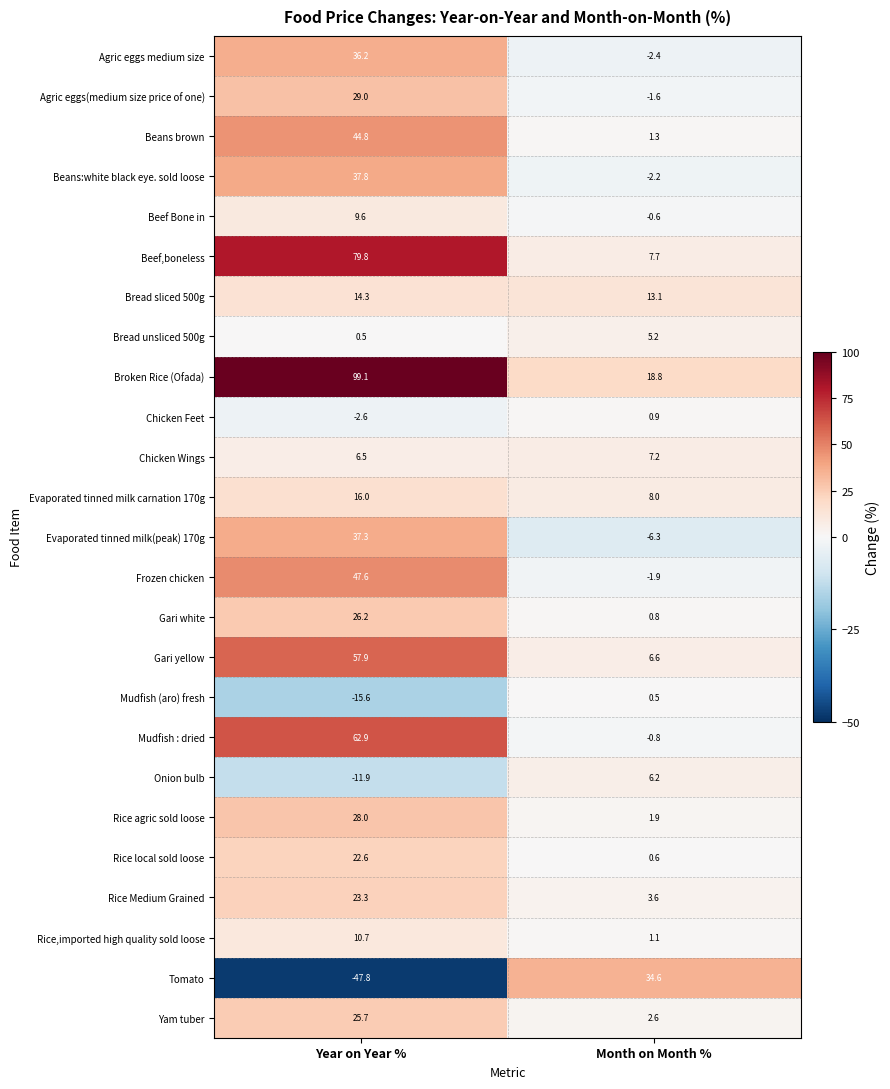

What value does the Bread sliced 500g series have at Month on Month %?

13.1